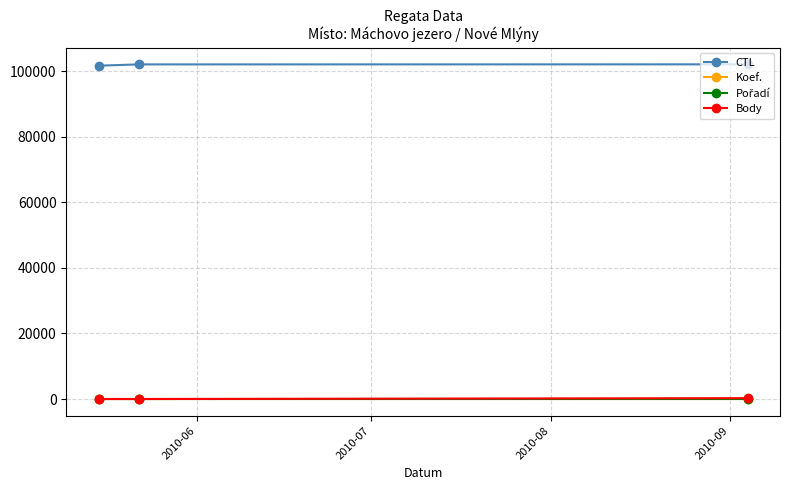

What is the sum of all CTL values?

305950